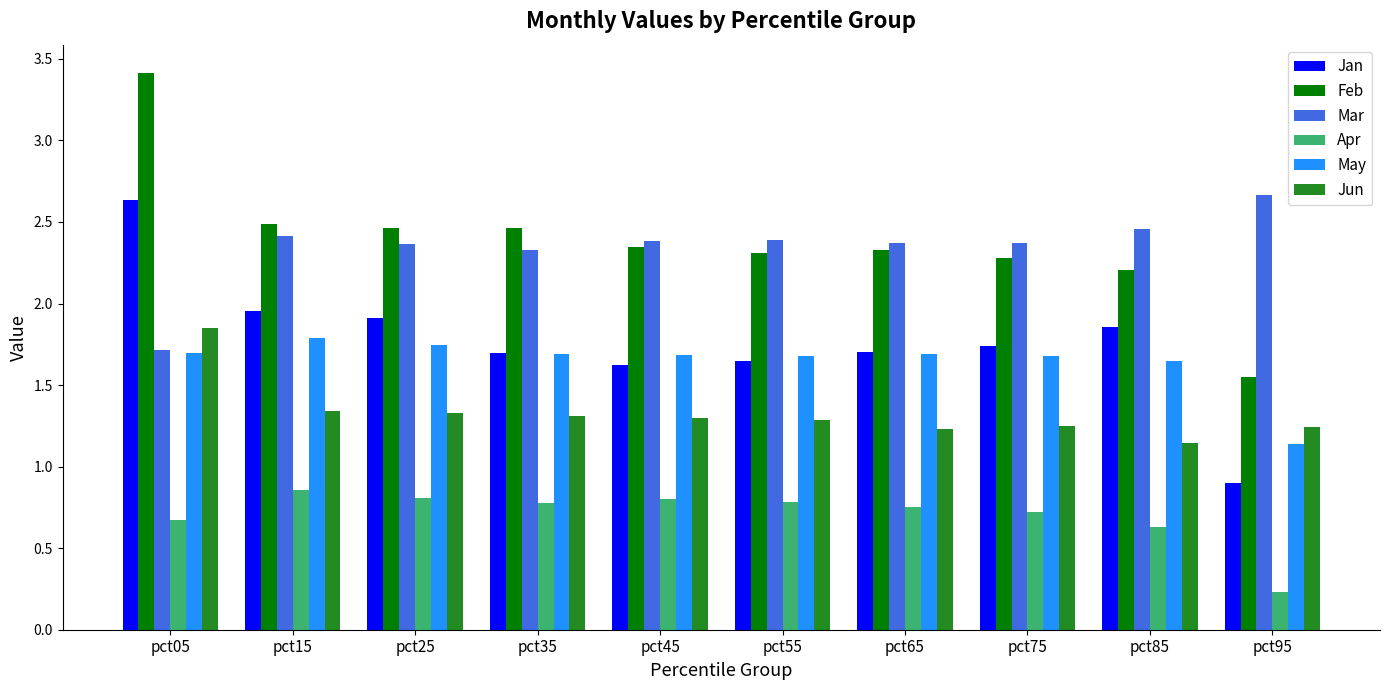

The value of Jun at pct95 is 2.0. True or false?

False